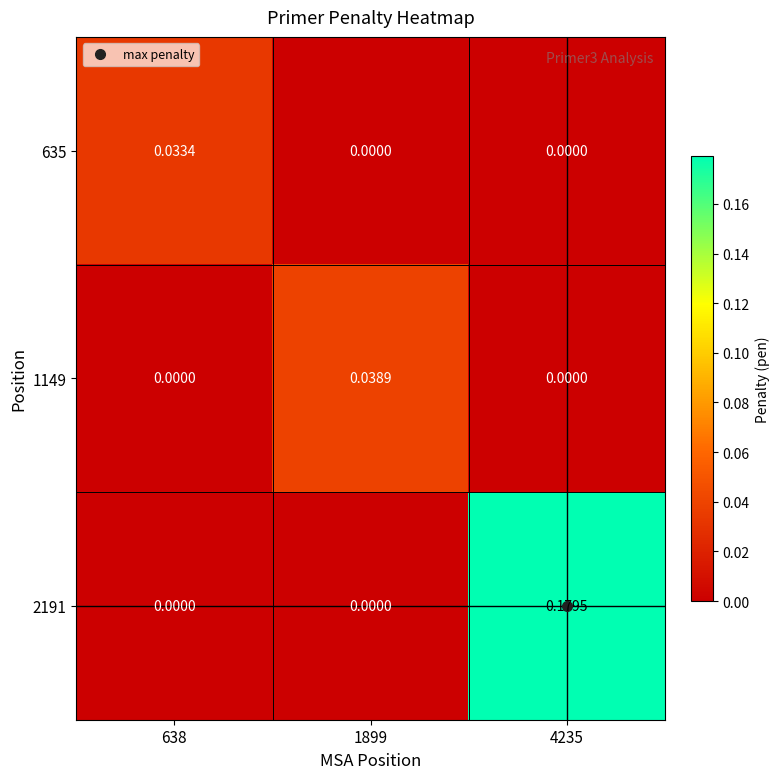

Reading left to right, extract all data points from this chart.

635: 638=0.0	1899=0.0	4235=0.0
1149: 638=0.0	1899=0.0	4235=0.0
2191: 638=0.0	1899=0.0	4235=0.2